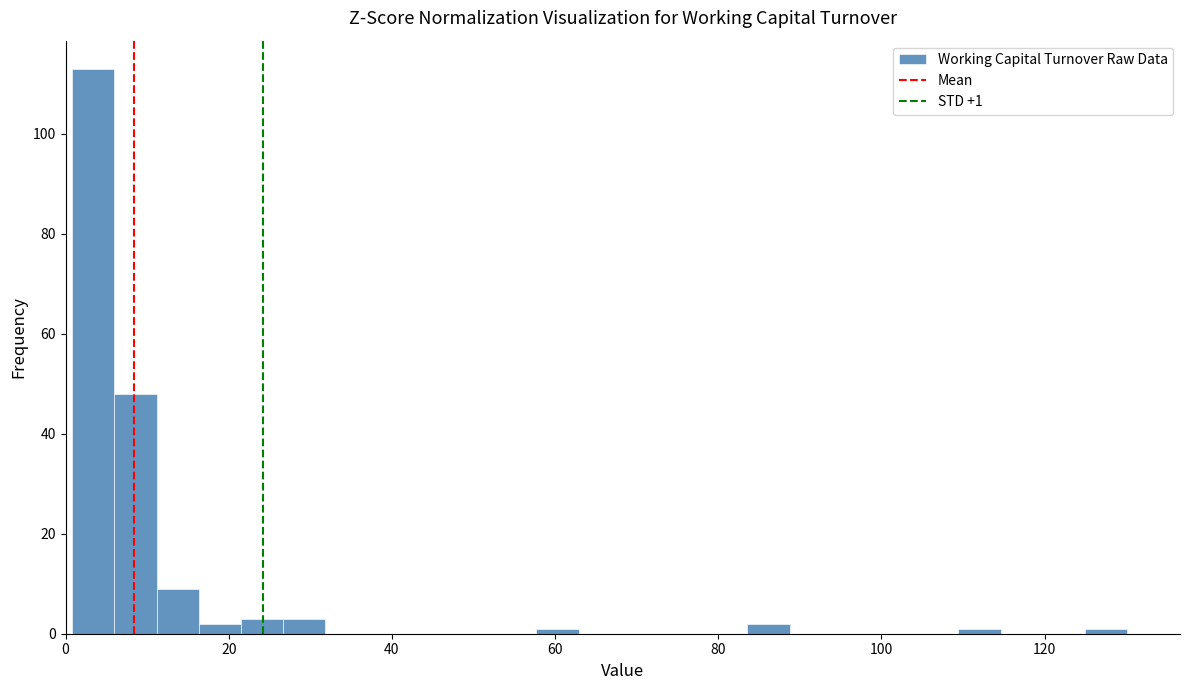

Read against the x-axis, roughly where is the centre of the tallest bar?

4